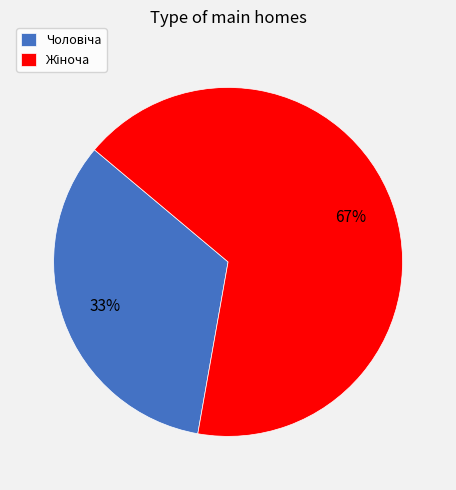

To the nearest percent, what is the average slice percentage?

50%